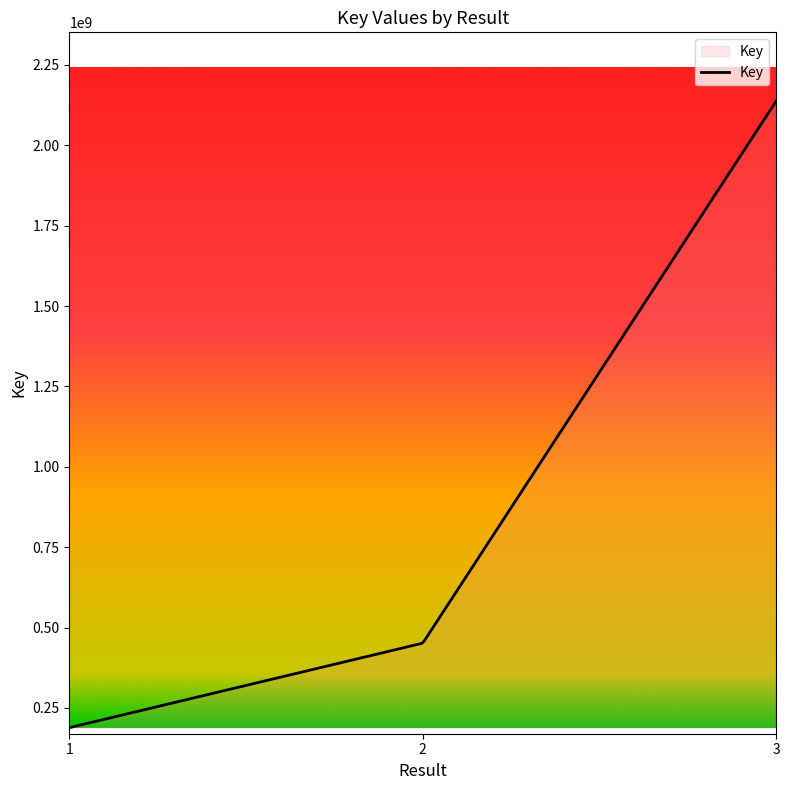

True or false: the data has more than 0 interior local peaks.

False